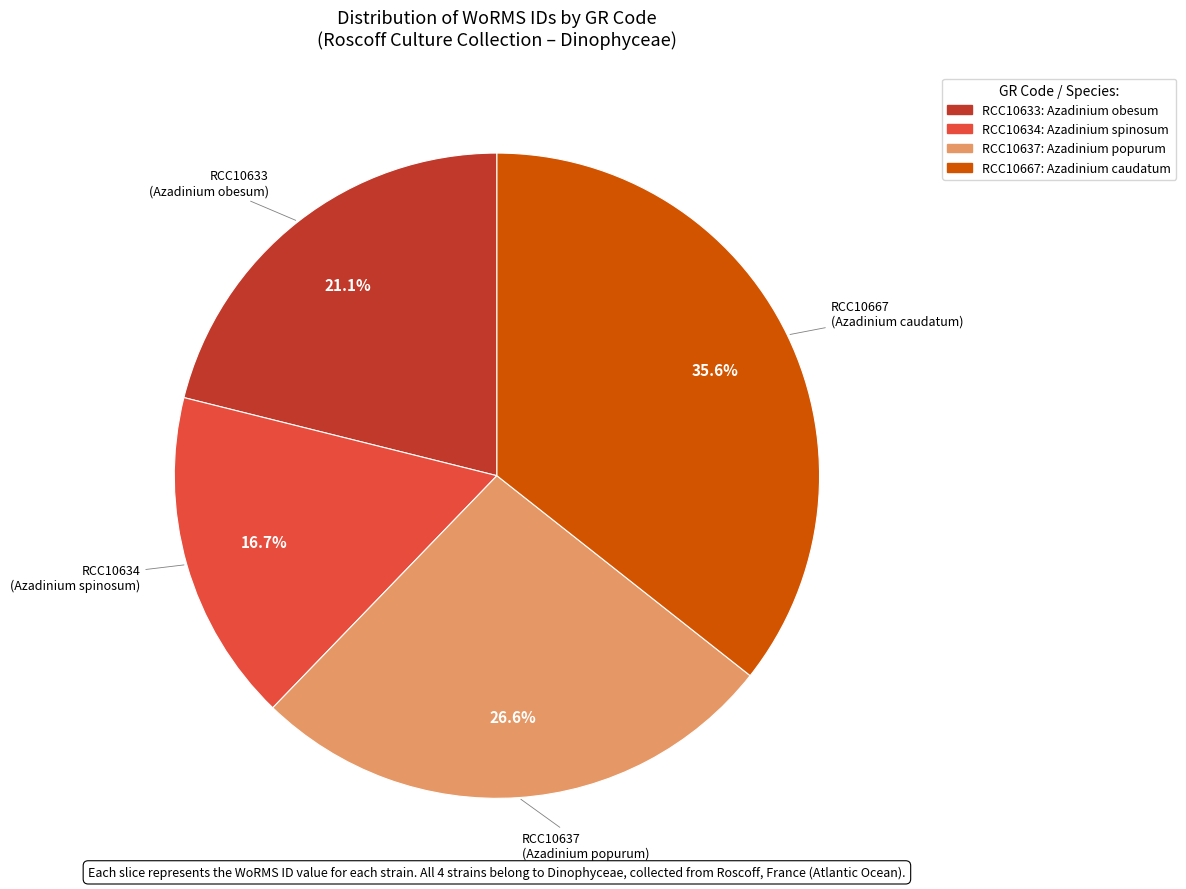

How many slices are in this pie chart?

4